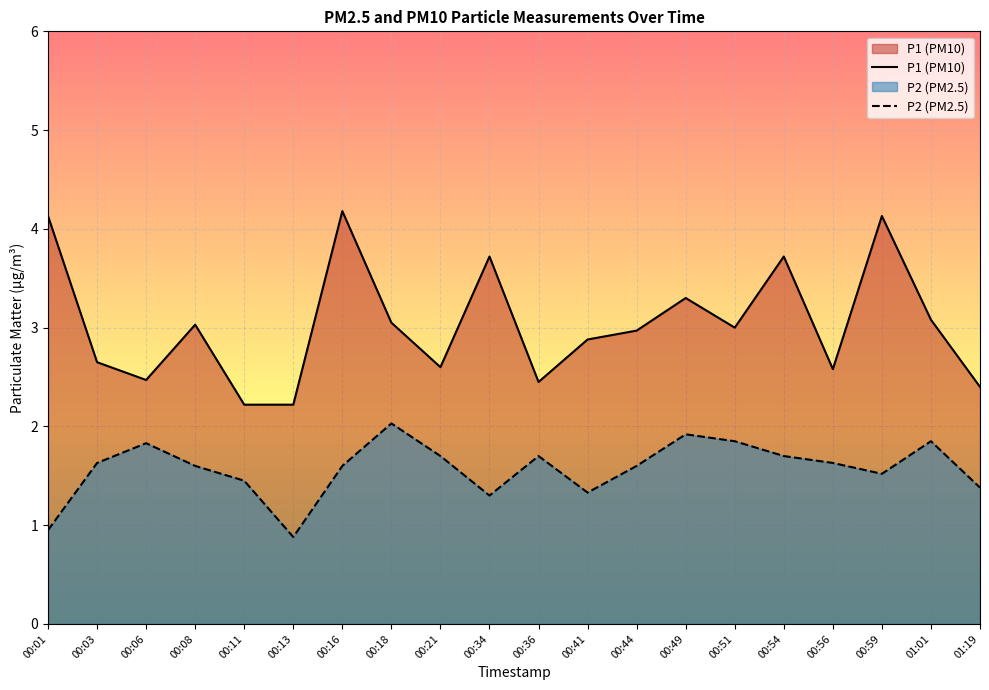

Which category has the highest value in the P1 (PM10) series?

00:16